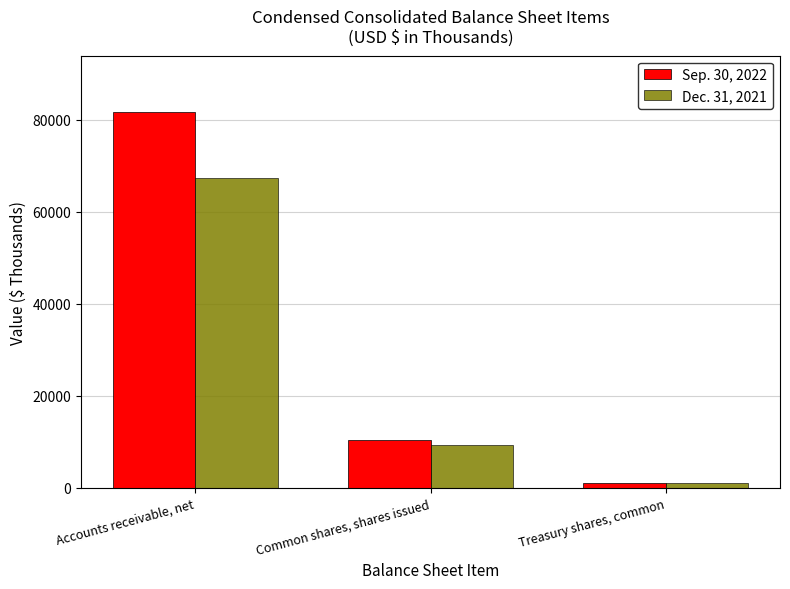

What is the difference between the Sep. 30, 2022 values at Treasury shares, common and Accounts receivable, net?

80572